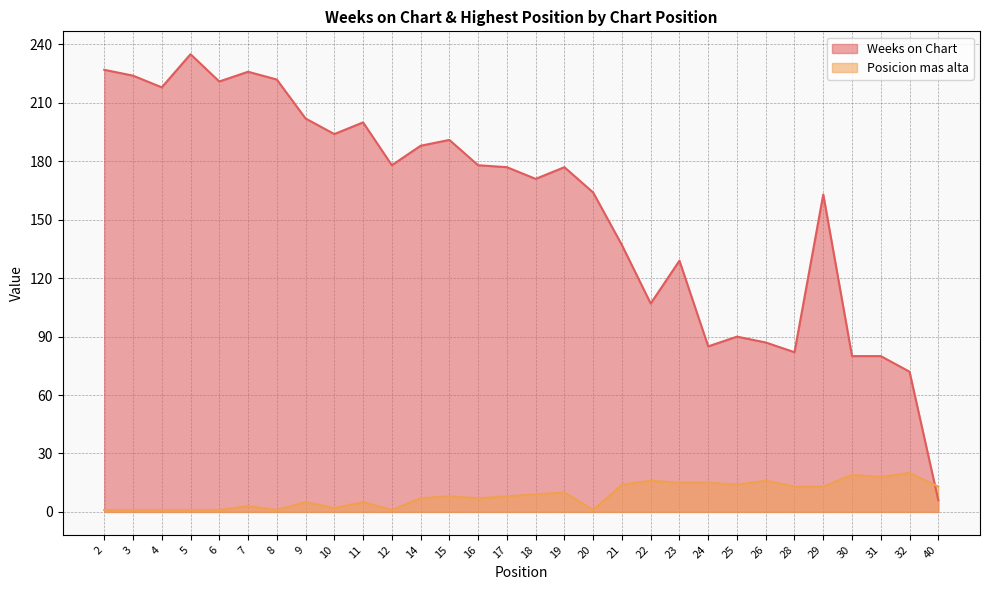

What value does the Weeks on Chart series have at 28?

82